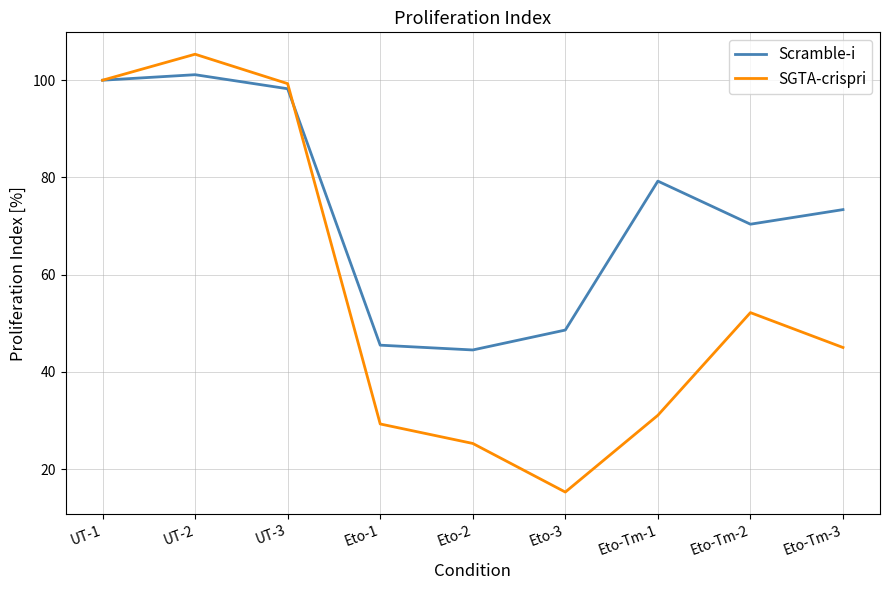

Does the chart have visible grid lines?

Yes